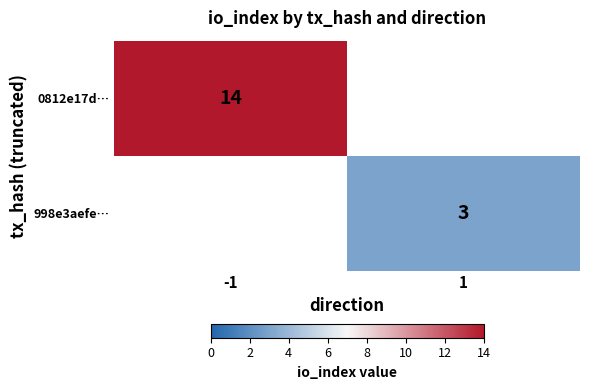

Count the number of categories in the chart.

2